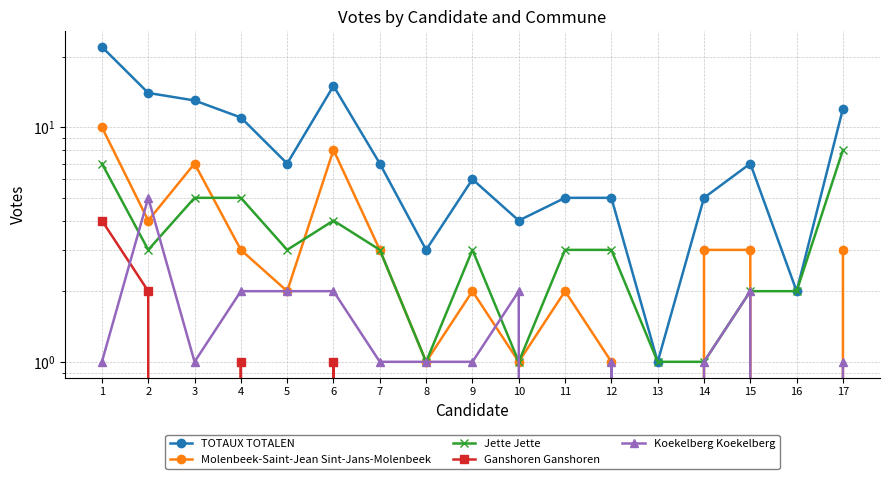

Count the number of data series in this chart.

5